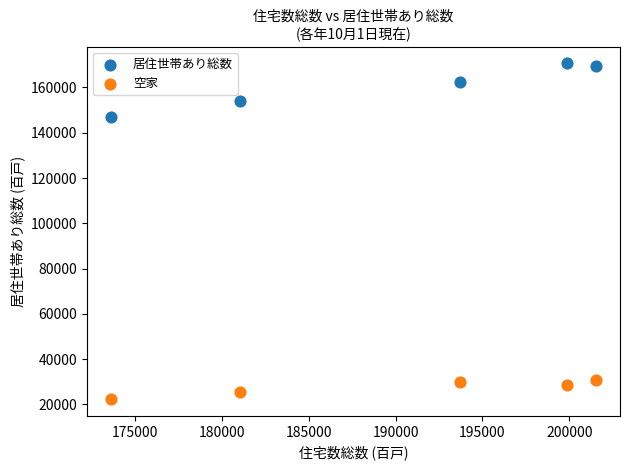

Which series reaches the maximum Y coordinate?

居住世帯あり総数